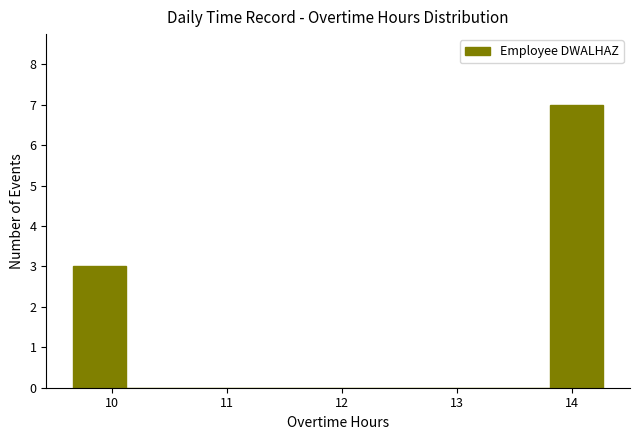

Over which range of the x-axis is the bar tallest?

13.8 to 14.3